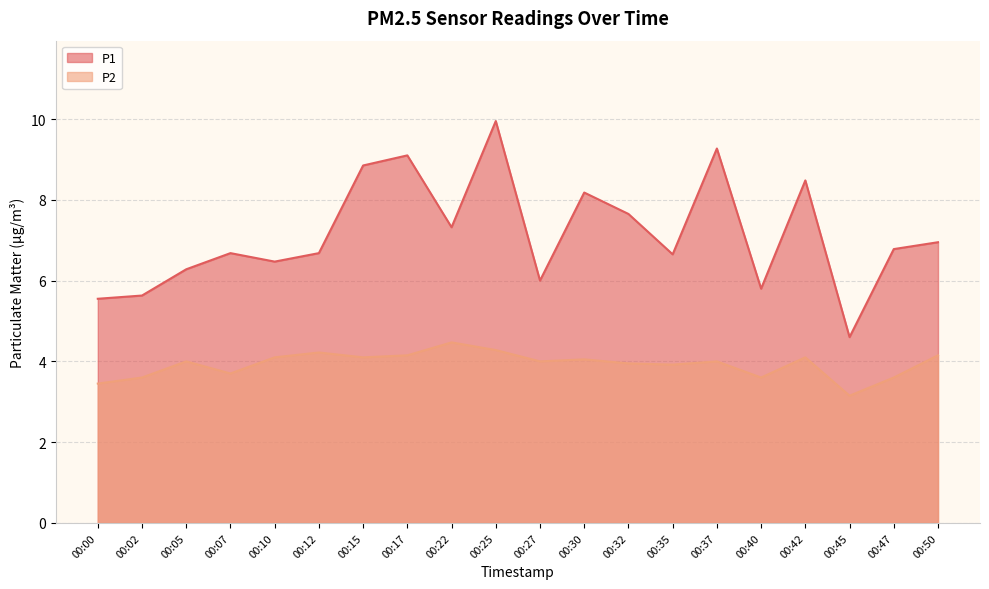

True or false: P2 and P1 cross at least once.

False